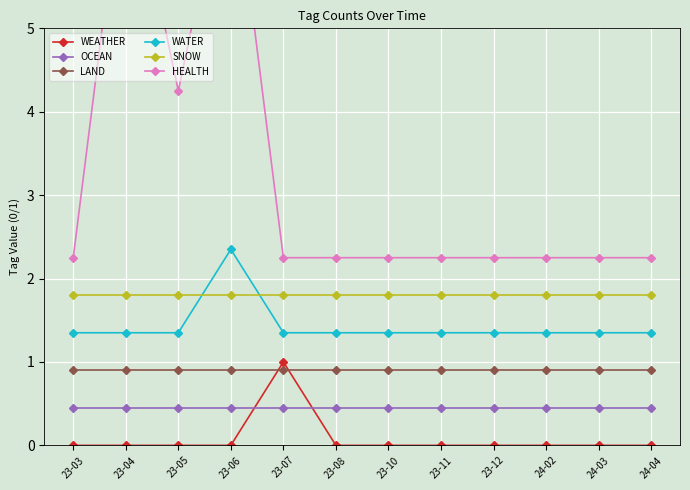

Reading left to right, list all the values displayed in this chart.

WEATHER: 0.0	0.0	0.0	0.0	1.0	0.0	0.0	0.0	0.0	0.0	0.0	0.0
OCEAN: 0.5	0.5	0.5	0.5	0.5	0.5	0.5	0.5	0.5	0.5	0.5	0.5
LAND: 0.9	0.9	0.9	0.9	0.9	0.9	0.9	0.9	0.9	0.9	0.9	0.9
WATER: 1.4	1.4	1.4	2.4	1.4	1.4	1.4	1.4	1.4	1.4	1.4	1.4
SNOW: 1.8	1.8	1.8	1.8	1.8	1.8	1.8	1.8	1.8	1.8	1.8	1.8
HEALTH: 2.2	7.2	4.2	7.2	2.2	2.2	2.2	2.2	2.2	2.2	2.2	2.2